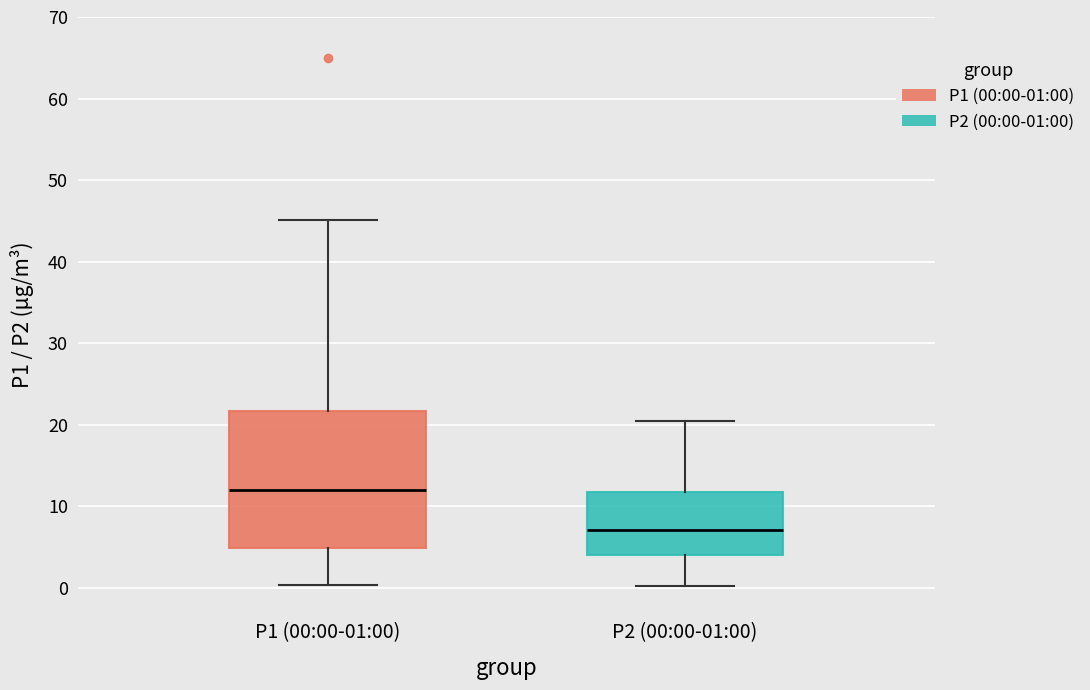

Where does the lower whisker of the box for P2 (00:00-01:00) end on the y-axis? The values are not printed on the chart, so give them approximately, as read against the axis.

0